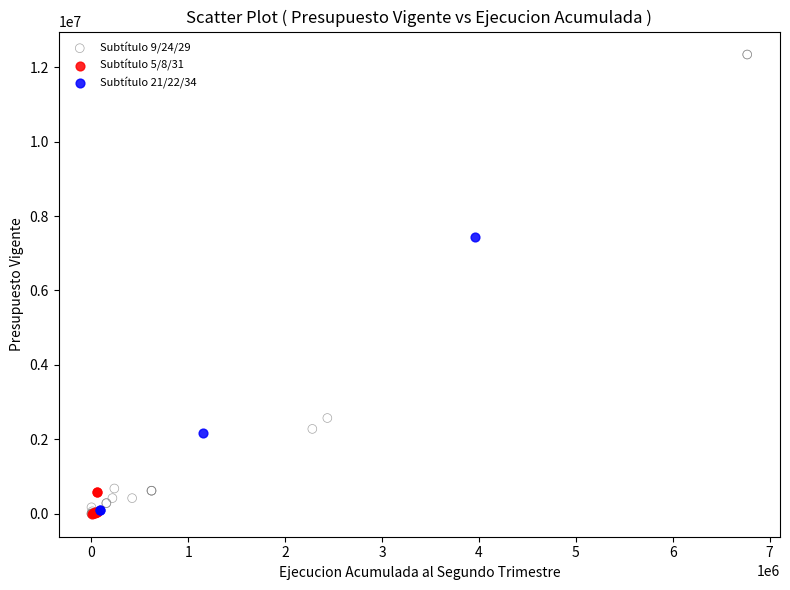

Which series reaches the maximum Y coordinate?

Subtítulo 9/24/29